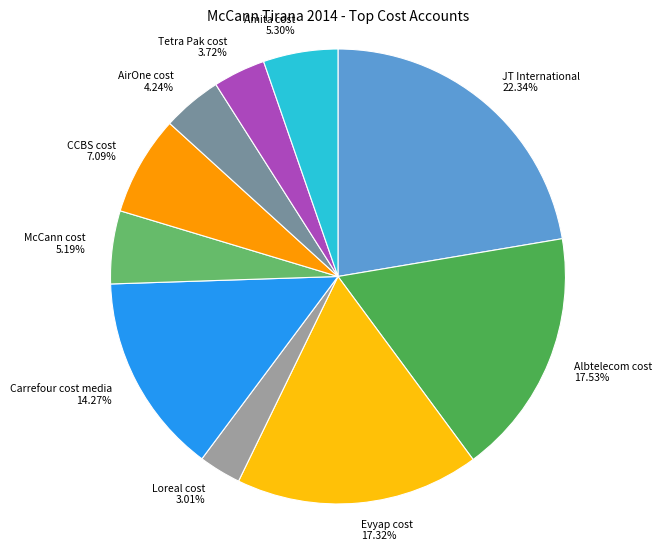

Is there a majority slice in this chart?

No